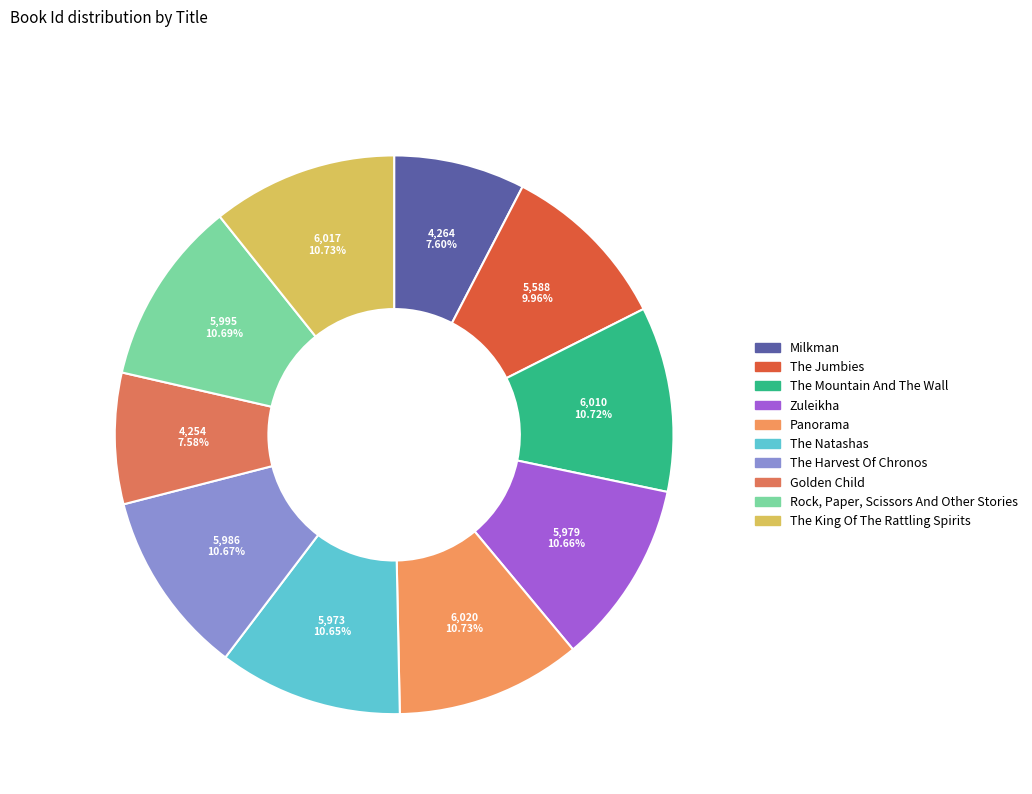

What is the total percentage of The King Of The Rattling Spirits and The Harvest Of Chronos?

21.4%